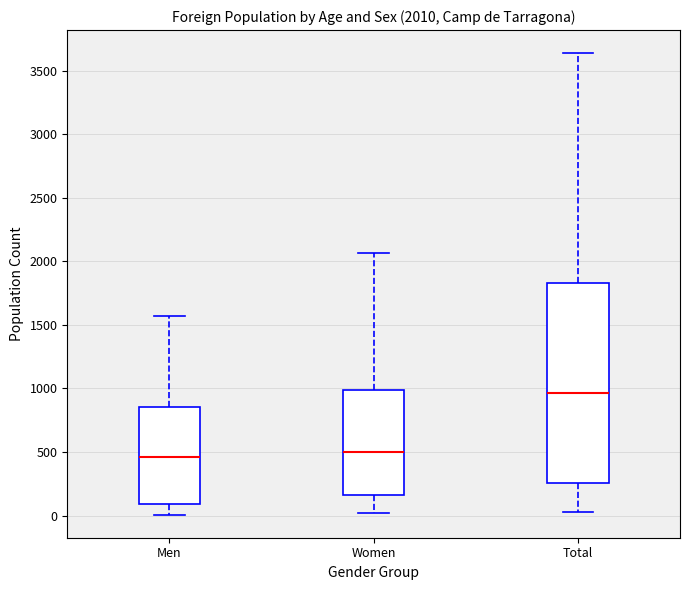

Comparing the boxes themselves (not the whiskers), which one is the tallest?

Total